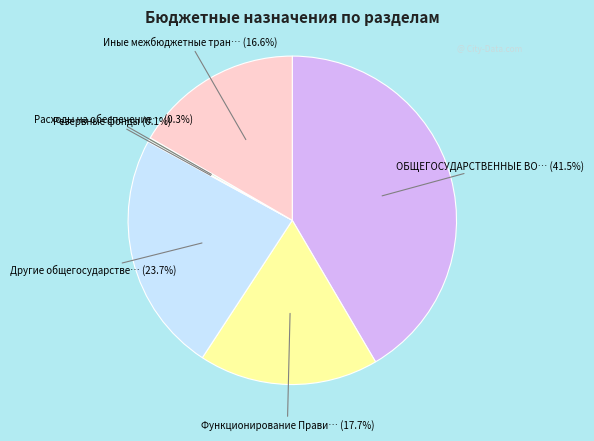

Is there any slice that represents more than half of the pie?

No